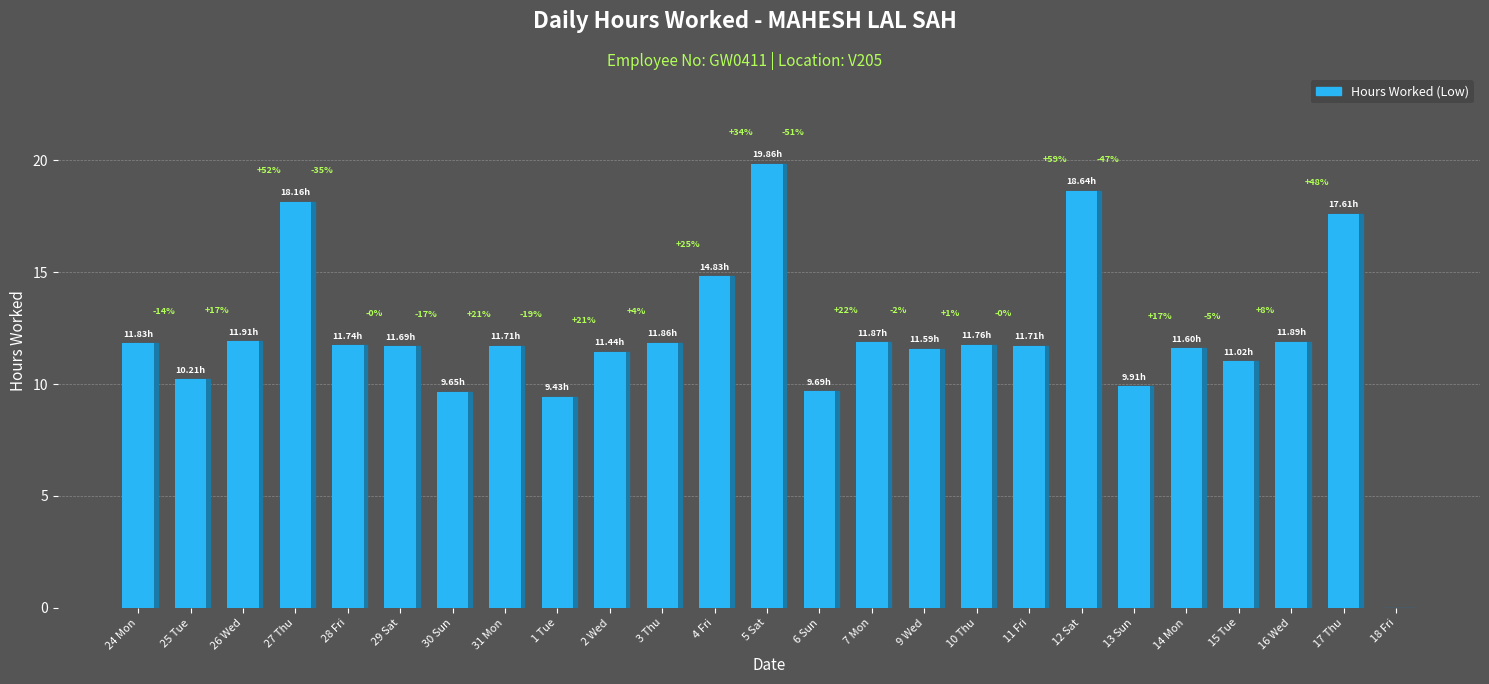

List the labels in order of value, smallest first.

18 Fri, 1 Tue, 30 Sun, 6 Sun, 13 Sun, 25 Tue, 15 Tue, 2 Wed, 9 Wed, 14 Mon, 29 Sat, 31 Mon, 11 Fri, 28 Fri, 10 Thu, 24 Mon, 3 Thu, 7 Mon, 16 Wed, 26 Wed, 4 Fri, 17 Thu, 27 Thu, 12 Sat, 5 Sat